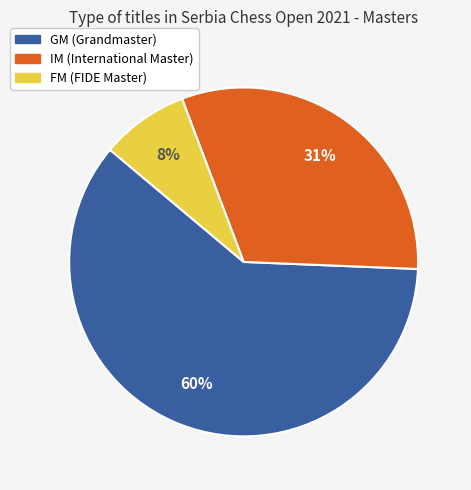

Count the number of slices in the pie.

3